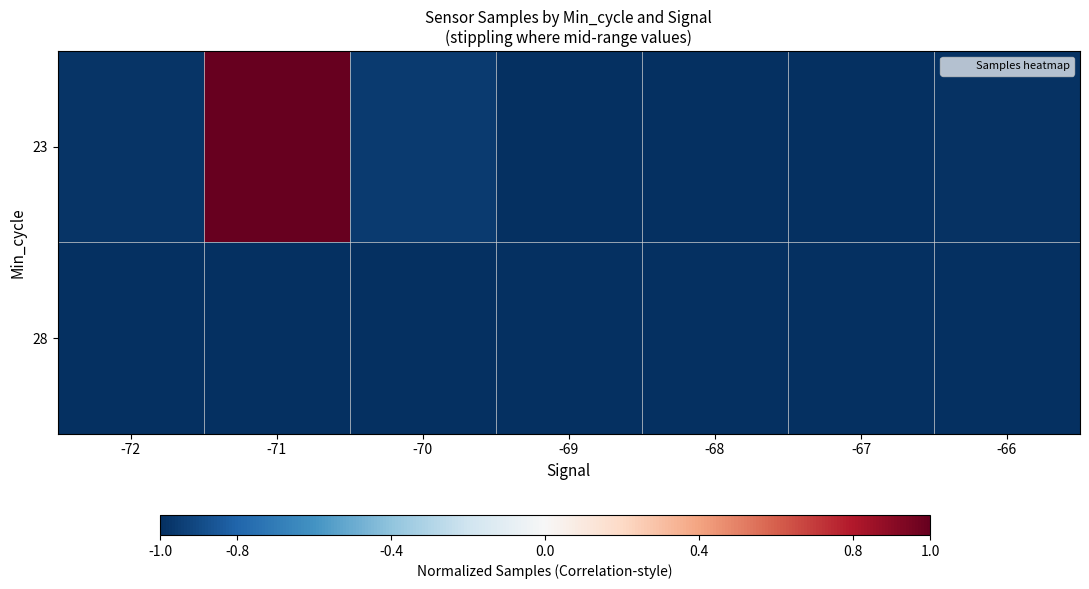

Between -70 and -66, which series saw the biggest shift?

23